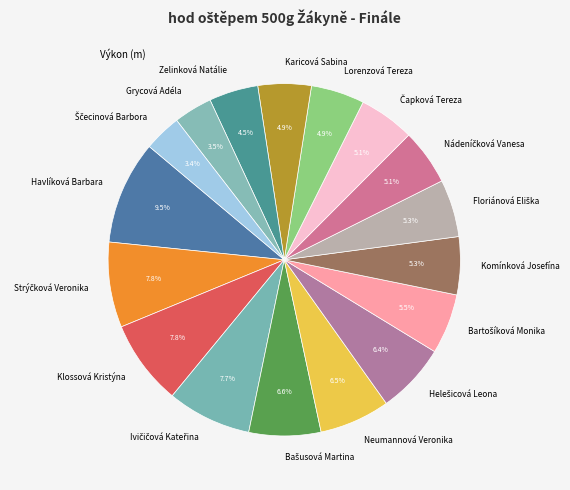

What is the ratio of the value at Neumannová Veronika to the value at Zelinková Natálie?

1.4